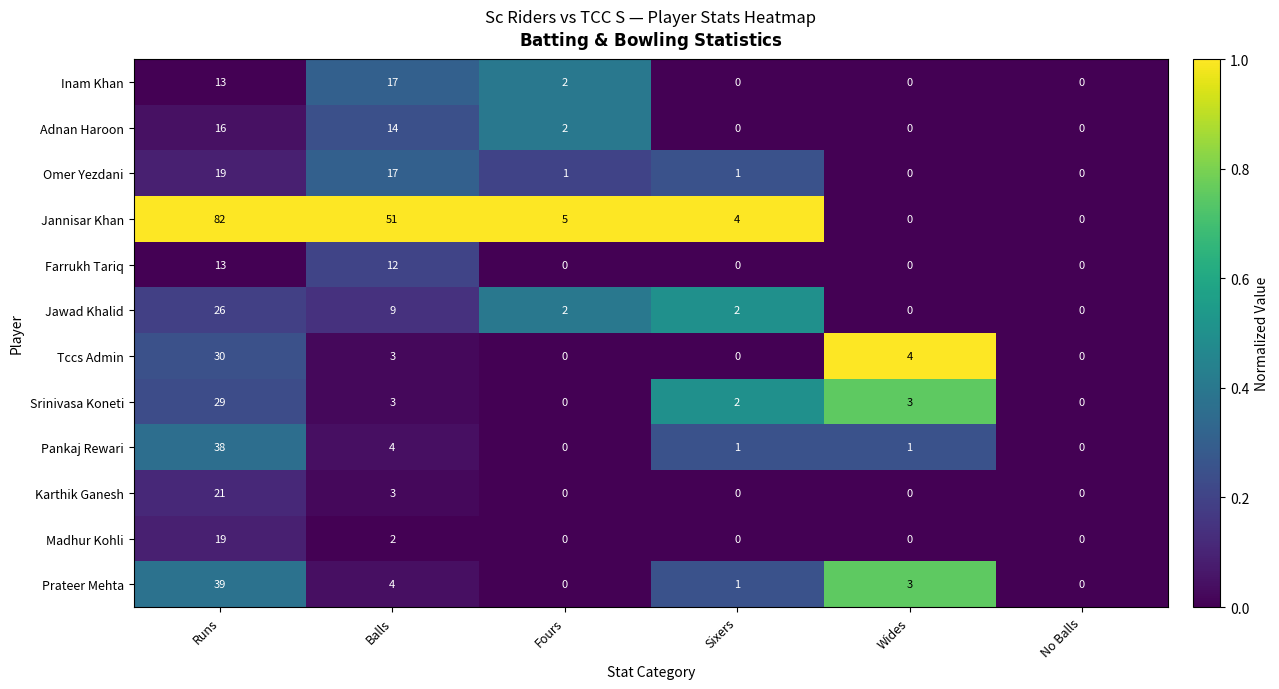

Which category has the highest value in the Inam Khan series?

Balls